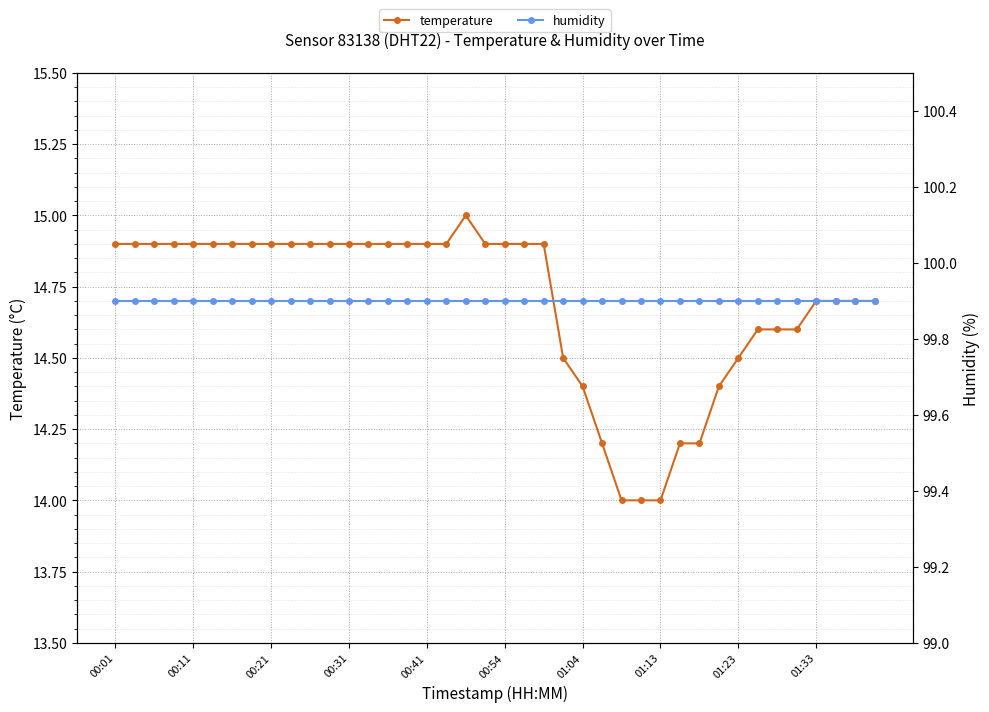

What are all the series names shown in the legend?

temperature, humidity